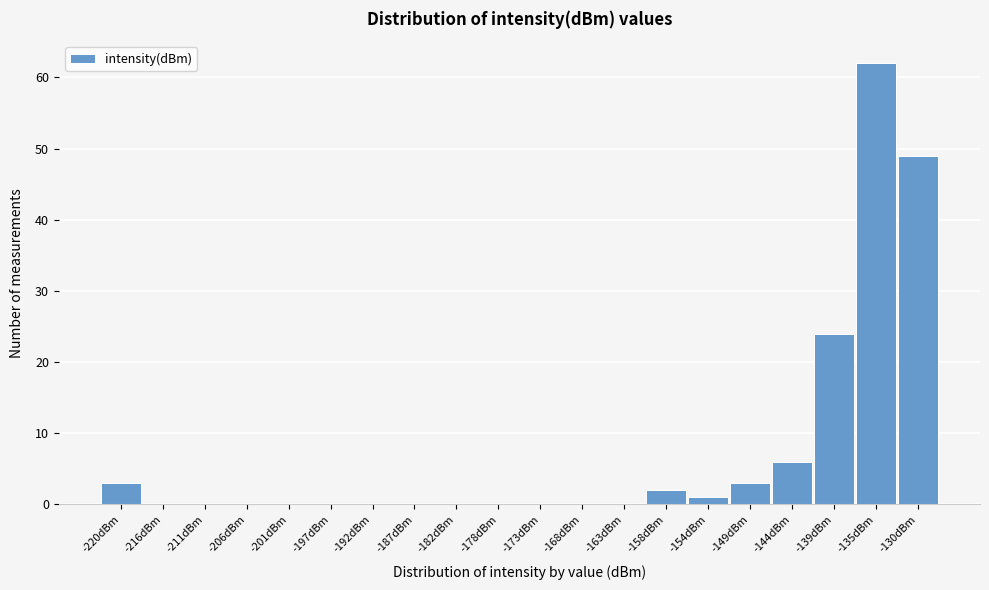

Reading left to right, extract all data points from this chart.

-220dBm=3	-216dBm=0	-211dBm=0	-206dBm=0	-201dBm=0	-197dBm=0	-192dBm=0	-187dBm=0	-182dBm=0	-178dBm=0	-173dBm=0	-168dBm=0	-163dBm=0	-158dBm=2	-154dBm=1	-149dBm=3	-144dBm=6	-139dBm=24	-135dBm=62	-130dBm=49